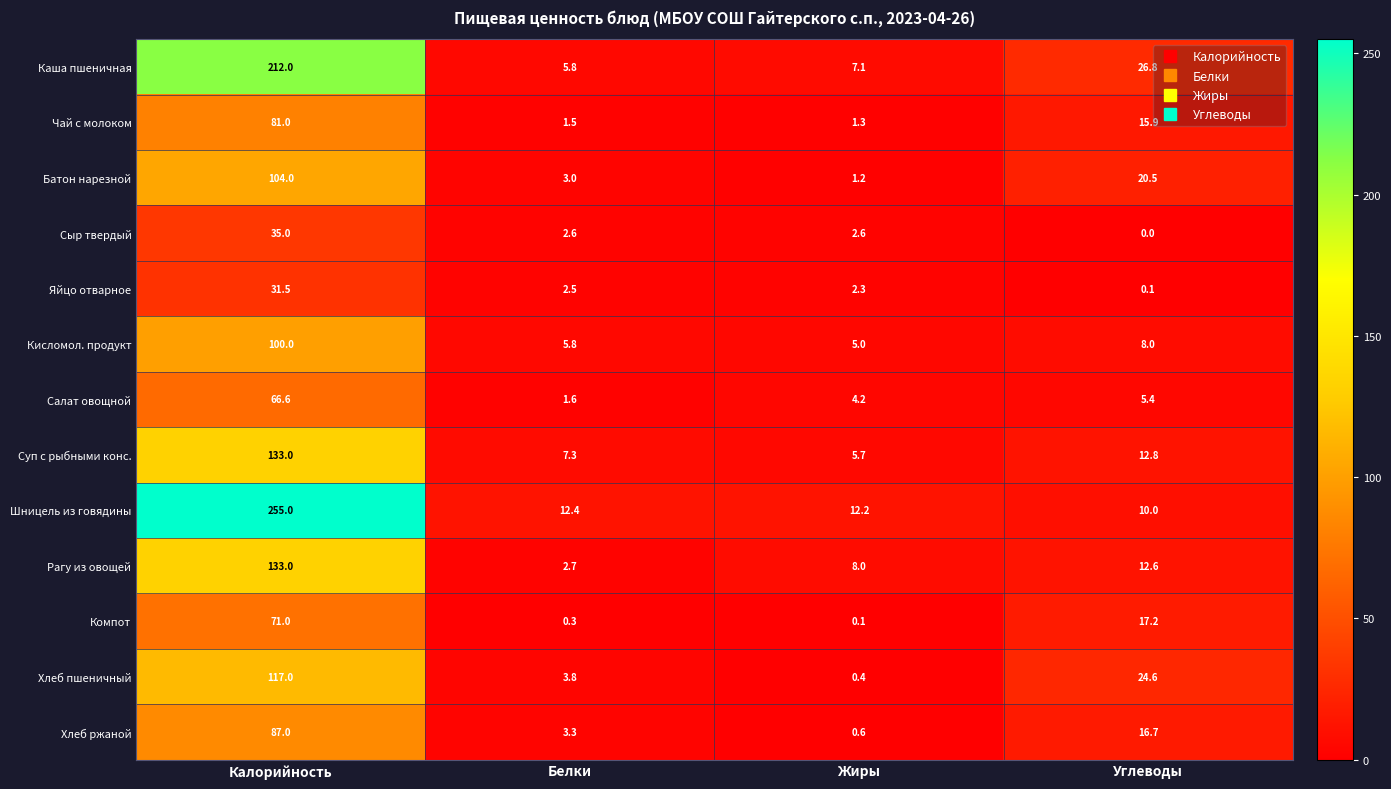

Is it true that Сыр твердый equals 1.4 at Жиры?

False